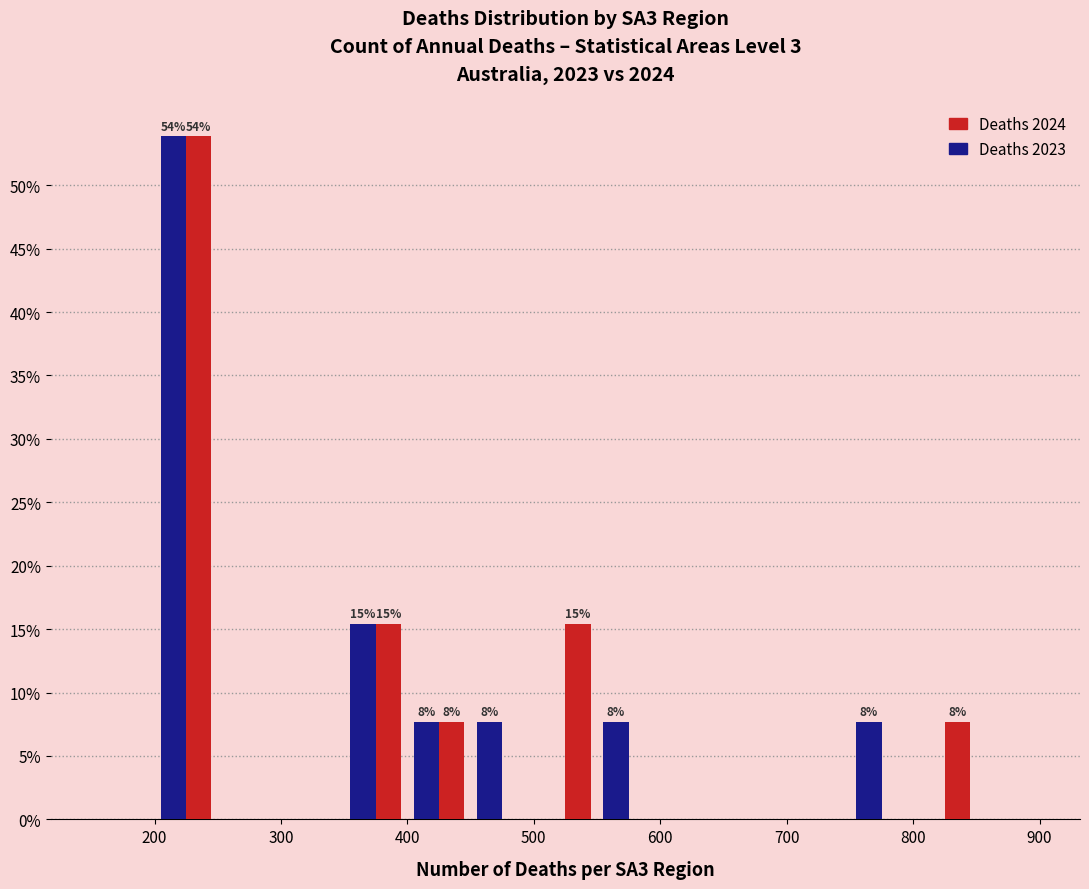

In the Deaths 2023 series, which range on the x-axis has the tallest bar?

200 to 250